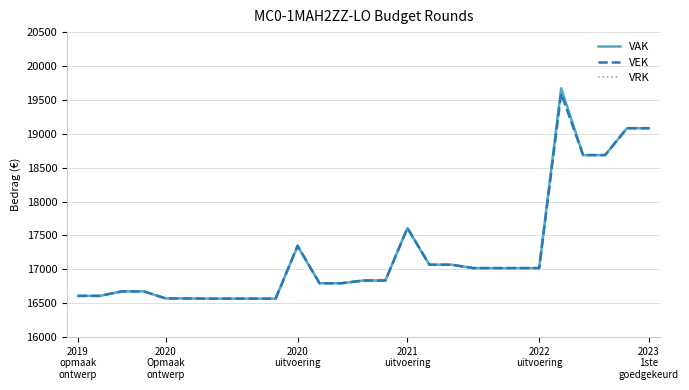

At which label does VAK first exceed 16835?

2020
uitvoering